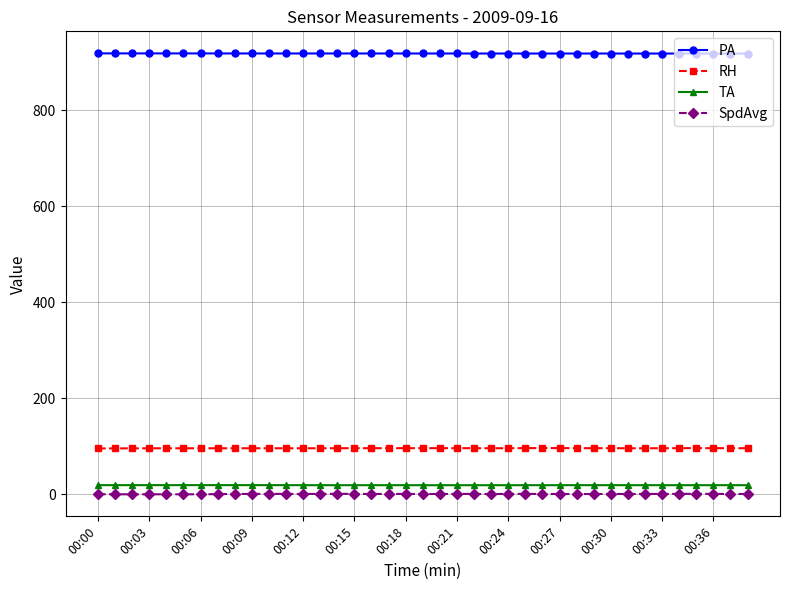

What is the difference between the second highest and minimum values in the TA series?

0.2